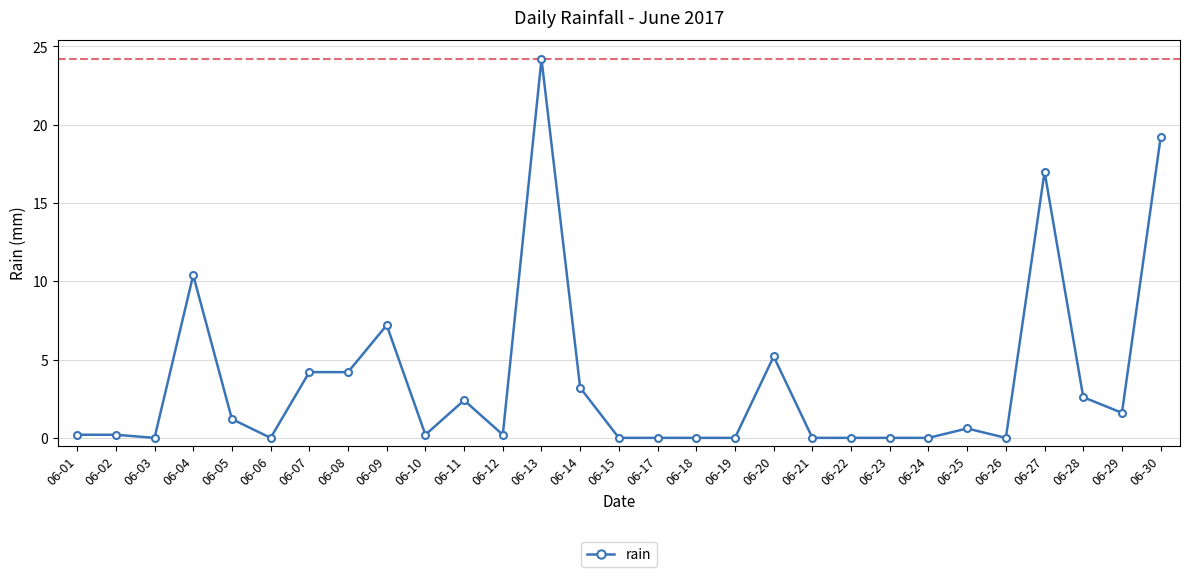

What is the difference between the maximum and second lowest values?

24.2